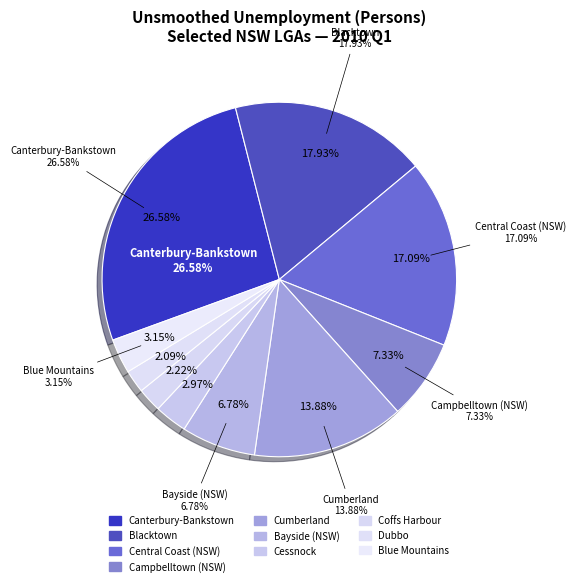

The Cumberland slice represents 2% of the pie. True or false?

False